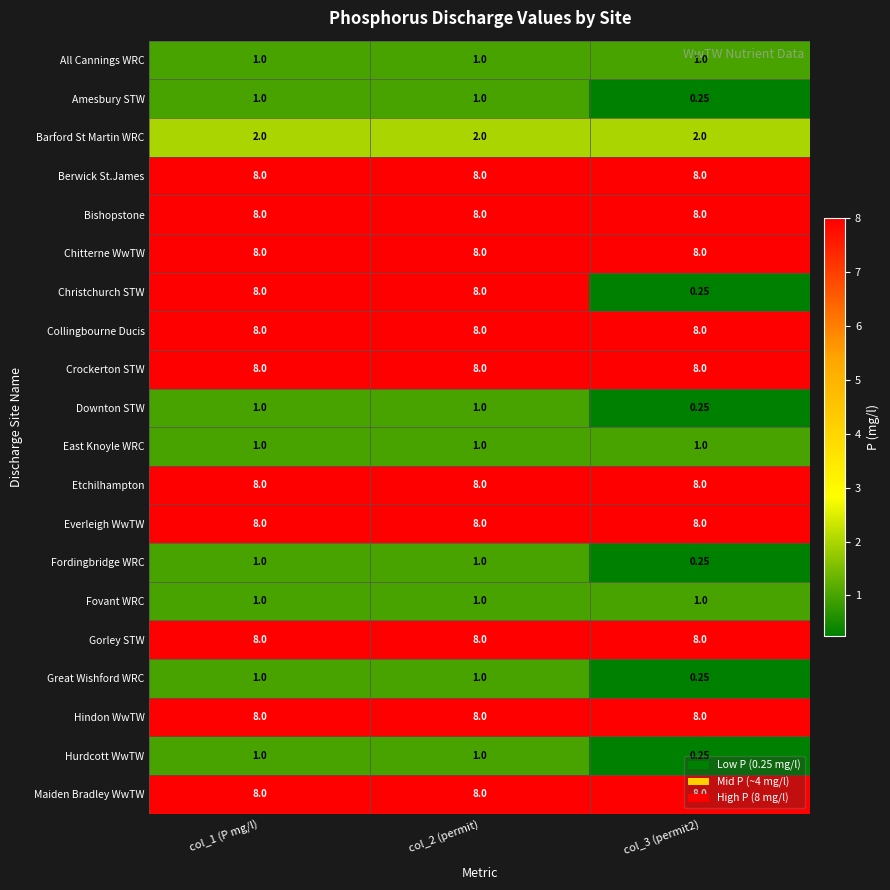

Which series has the largest range (max minus min)?

Christchurch STW